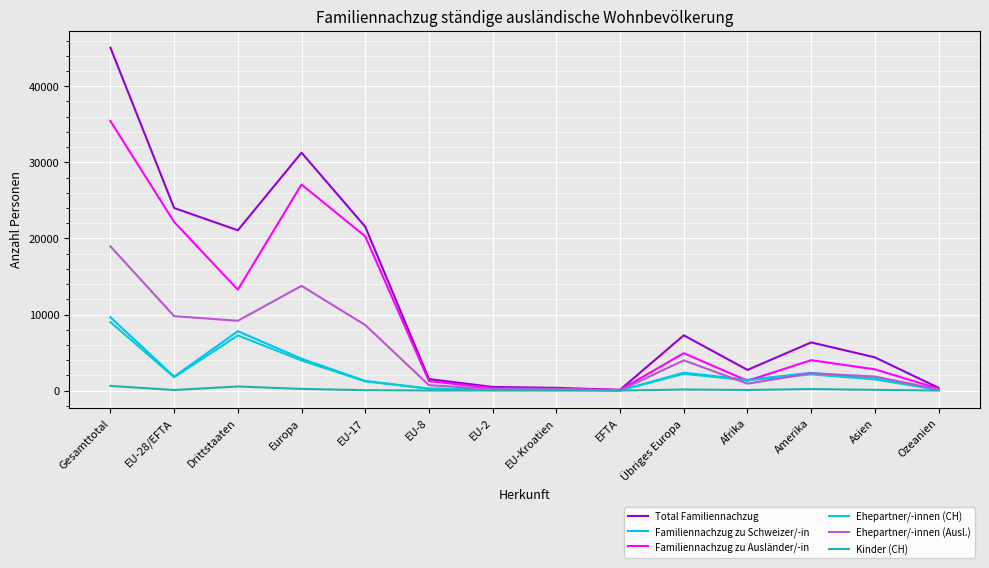

Which series has the widest spread of values?

Total Familiennachzug